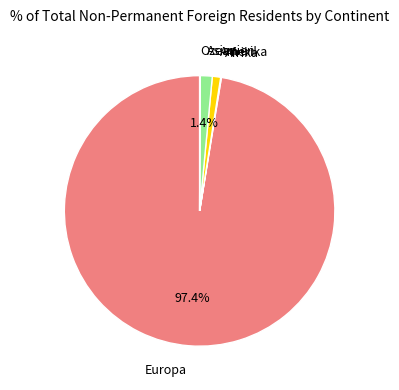

Does any single category account for the majority?

Yes